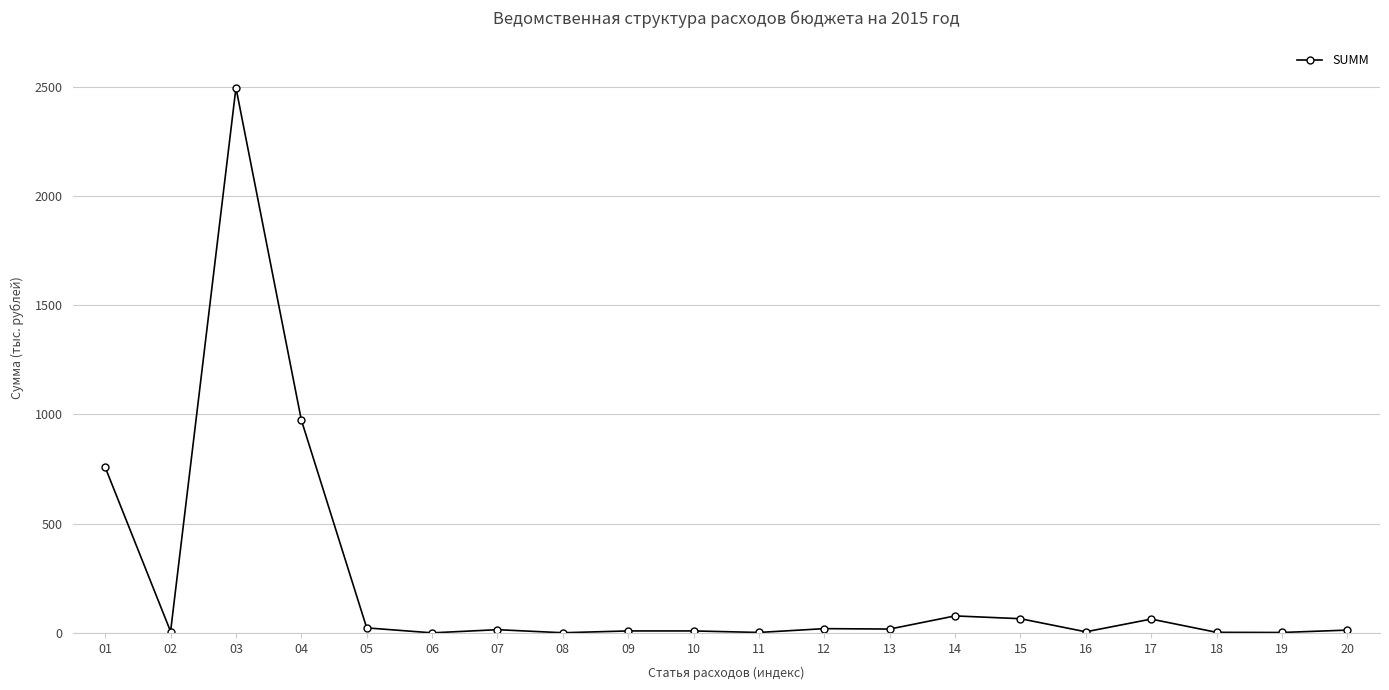

What is the difference between the maximum and minimum values?

2495.8